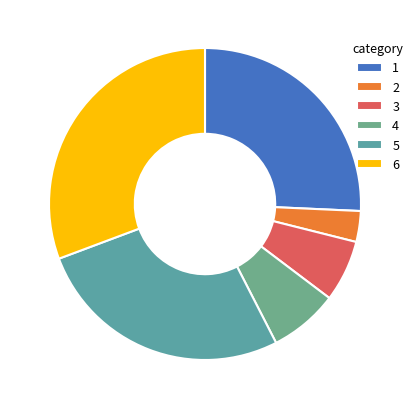

Do 2 and 6 together represent more than half of the pie?

No